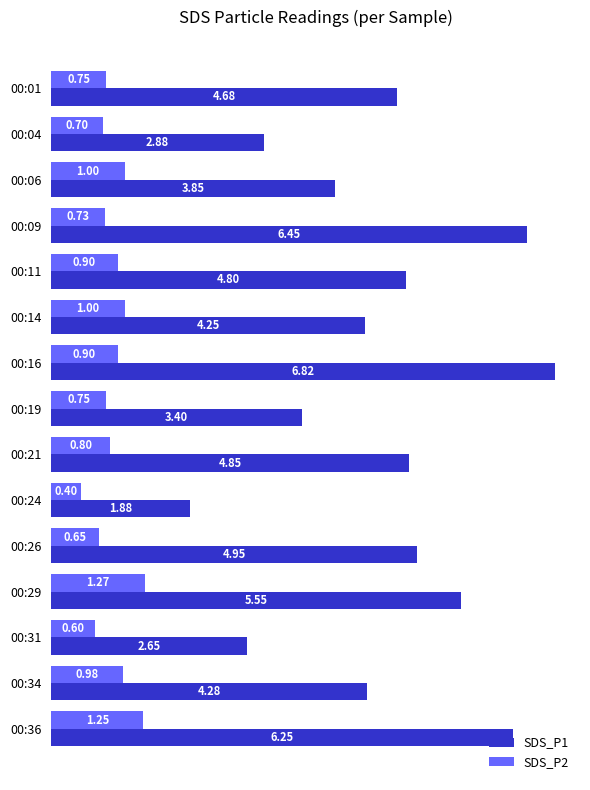

At which category is the sum across all series the highest?

00:16